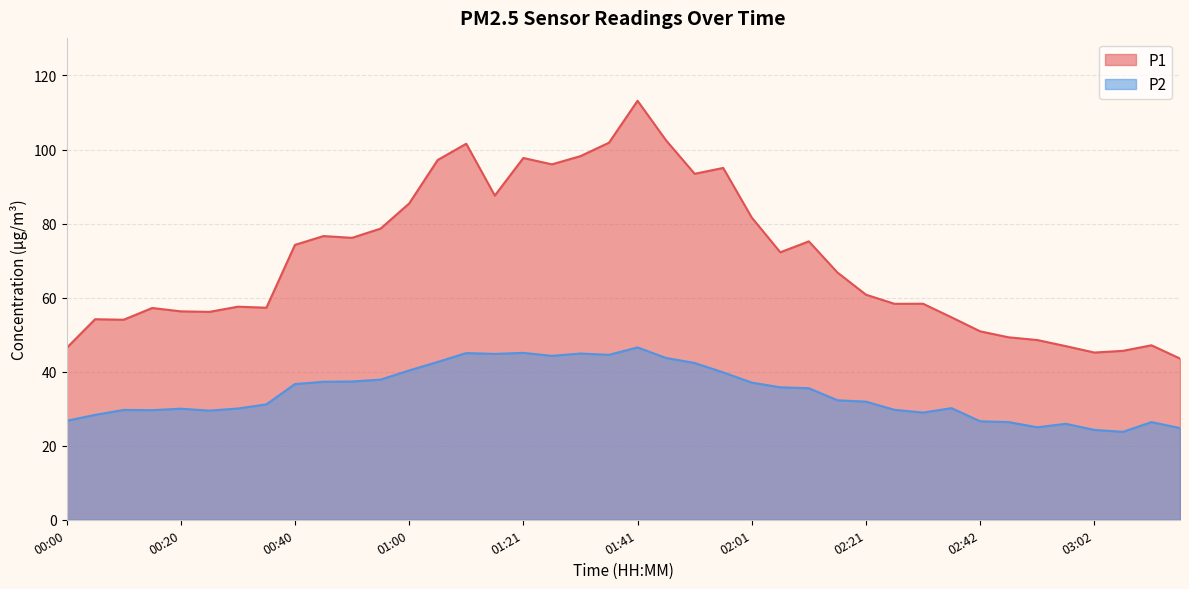

Reading right to left, what are all the values shown in this chart?

P1: 03:17=43.5	03:12=47.1	03:07=45.6	03:02=45.2	02:57=46.9	02:52=48.5	02:47=49.3	02:42=50.9	02:37=54.7	02:32=58.4	02:27=58.3	02:21=60.8	02:16=66.8	02:11=75.2	02:06=72.2	02:01=81.6	01:56=95.0	01:51=93.5	01:46=102.5	01:41=113.2	01:36=101.8	01:31=98.2	01:26=96.0	01:21=97.7	01:15=87.6	01:10=101.6	01:05=97.2	01:00=85.4	00:55=78.7	00:50=76.2	00:45=76.6	00:40=74.2	00:35=57.3	00:30=57.5	00:25=56.1	00:20=56.3	00:15=57.2	00:10=54.0	00:05=54.2	00:00=46.4
P2: 03:17=24.8	03:12=26.4	03:07=23.8	03:02=24.3	02:57=25.9	02:52=25.0	02:47=26.4	02:42=26.6	02:37=30.1	02:32=28.9	02:27=29.7	02:21=31.9	02:16=32.3	02:11=35.5	02:06=35.8	02:01=37.0	01:56=39.8	01:51=42.4	01:46=43.7	01:41=46.5	01:36=44.5	01:31=44.9	01:26=44.3	01:21=45.1	01:15=44.8	01:10=45.0	01:05=42.6	01:00=40.3	00:55=37.9	00:50=37.4	00:45=37.3	00:40=36.6	00:35=31.2	00:30=30.1	00:25=29.5	00:20=30.0	00:15=29.6	00:10=29.7	00:05=28.3	00:00=26.7